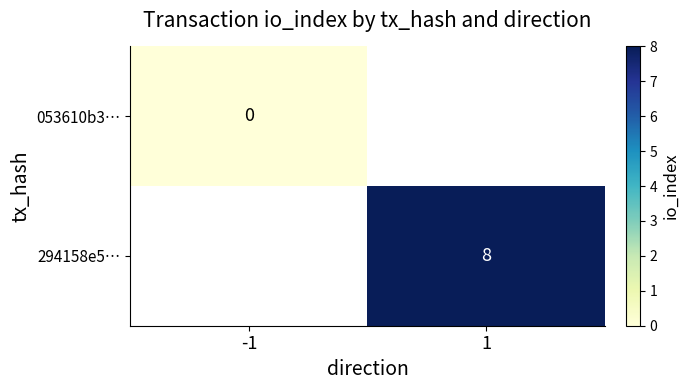

Count the number of data series in this chart.

2